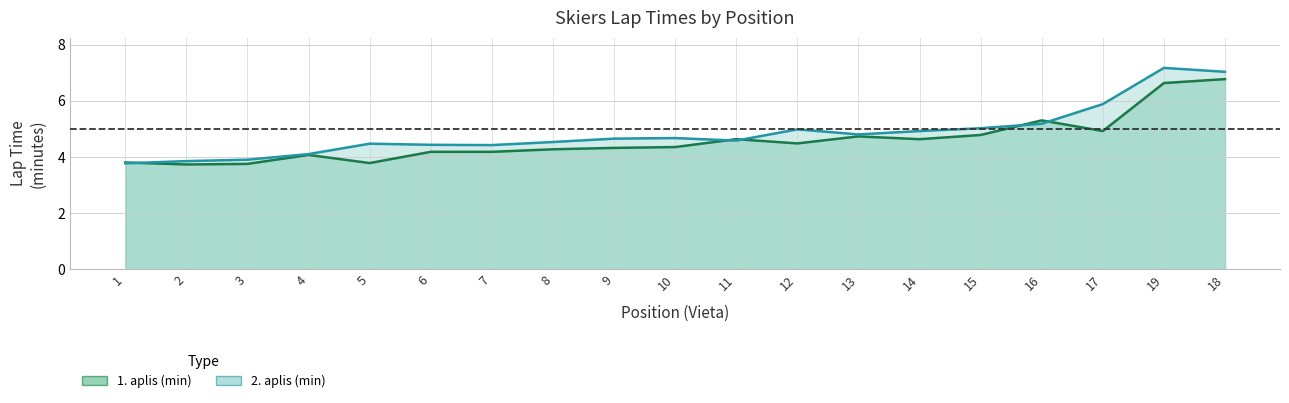

What position from the right is 13?

7